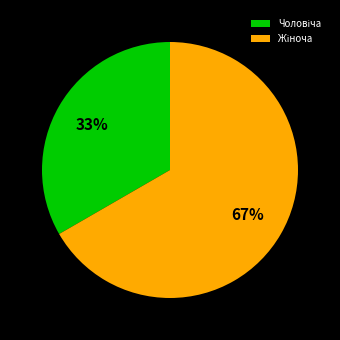

Count the number of slices in the pie.

2